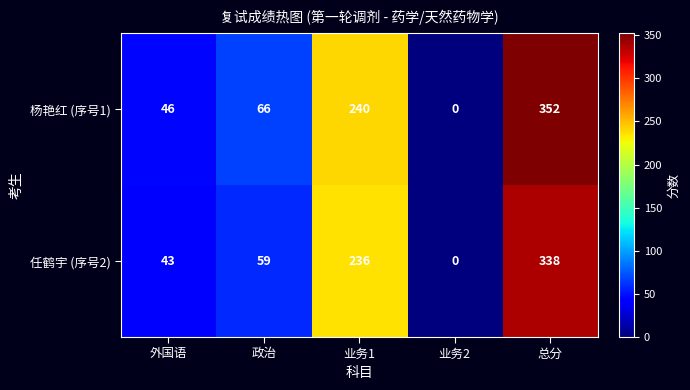

What is the difference between the 任鹤宇 (序号2) values at 业务2 and 外国语?

43